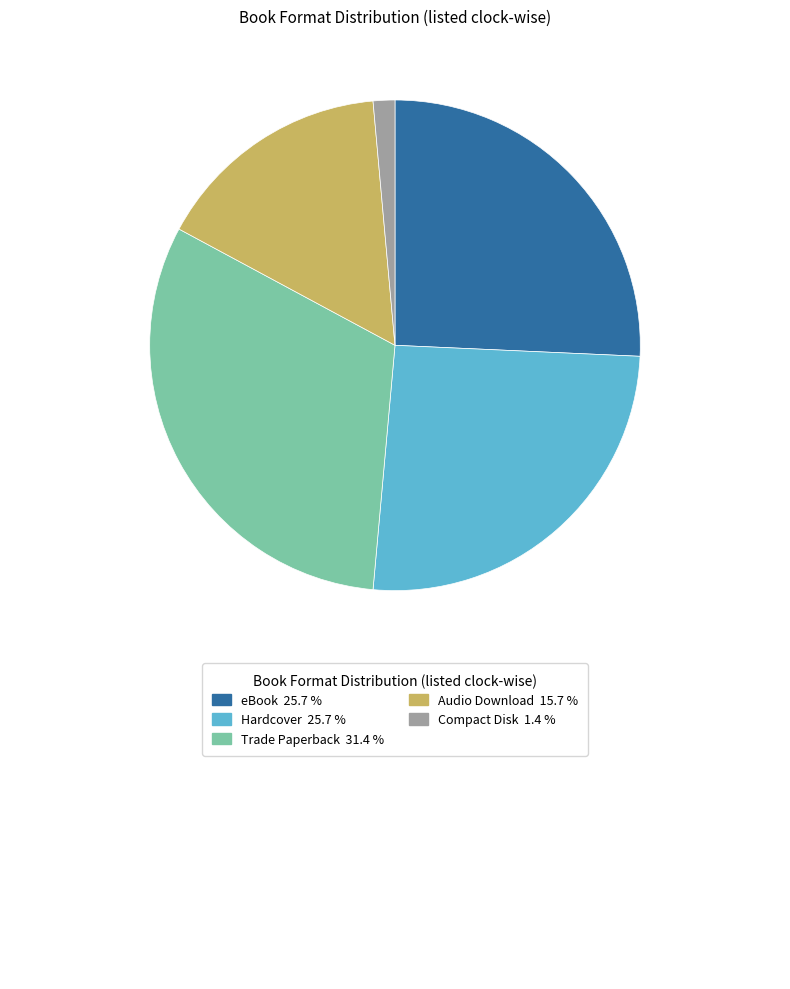

How many segments does this pie chart have?

5